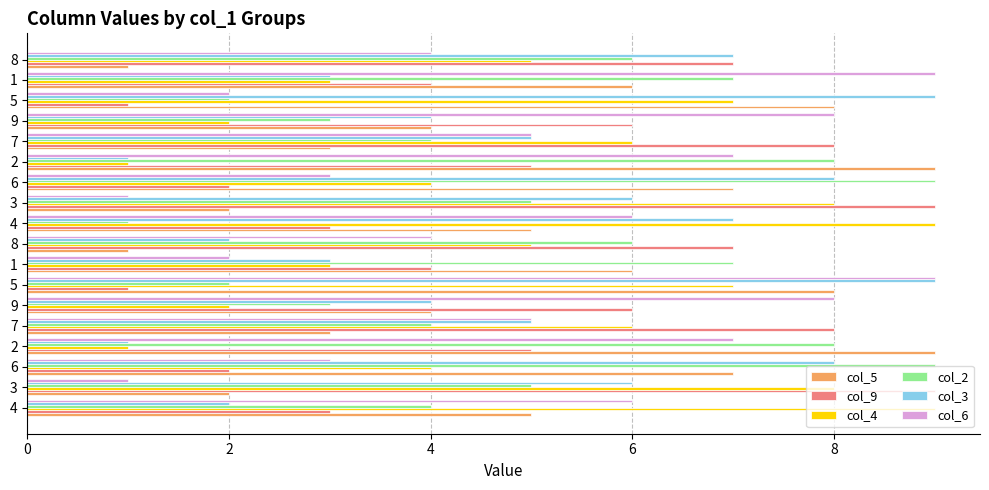

What are all the series names shown in the legend?

col_5, col_9, col_4, col_2, col_3, col_6